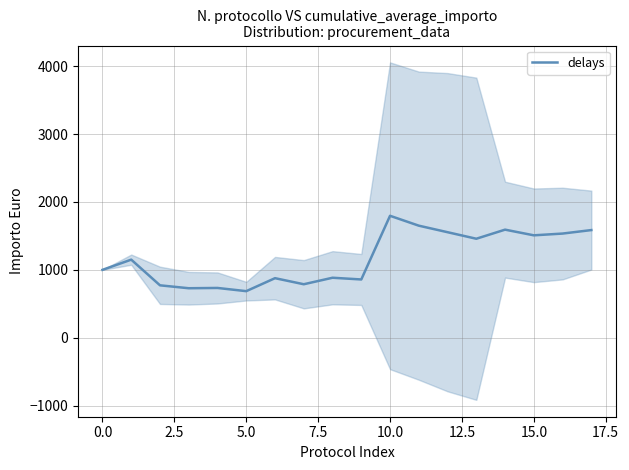

What is the highest value of the delays series?

1796.6